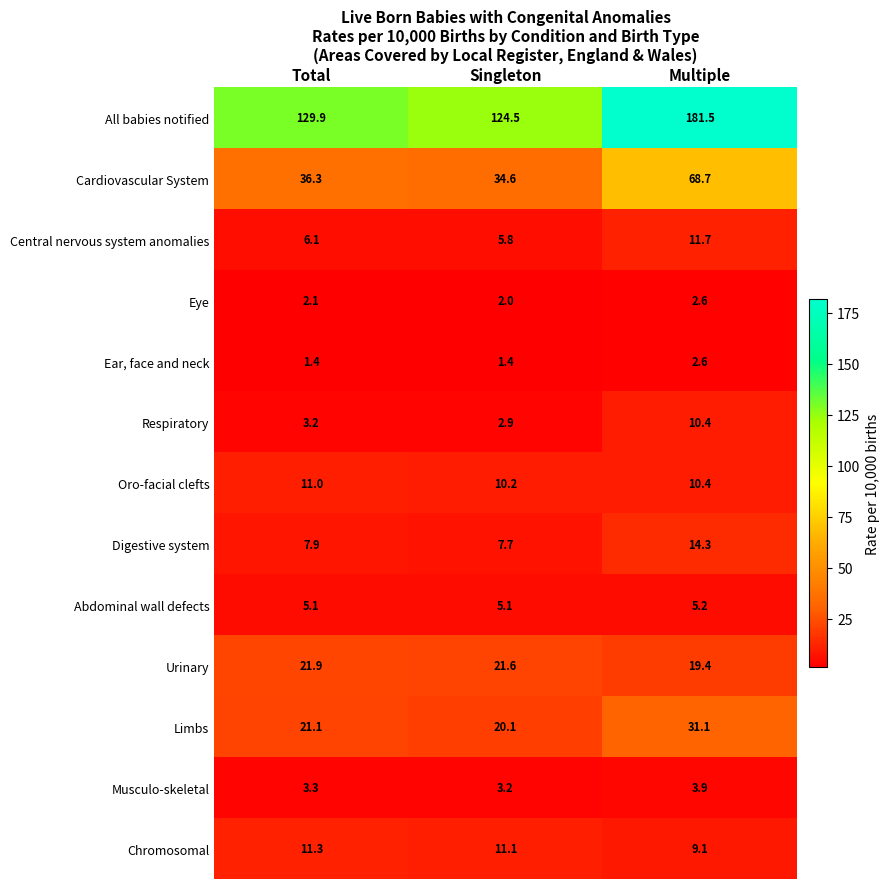

What is the smallest value displayed?

1.4